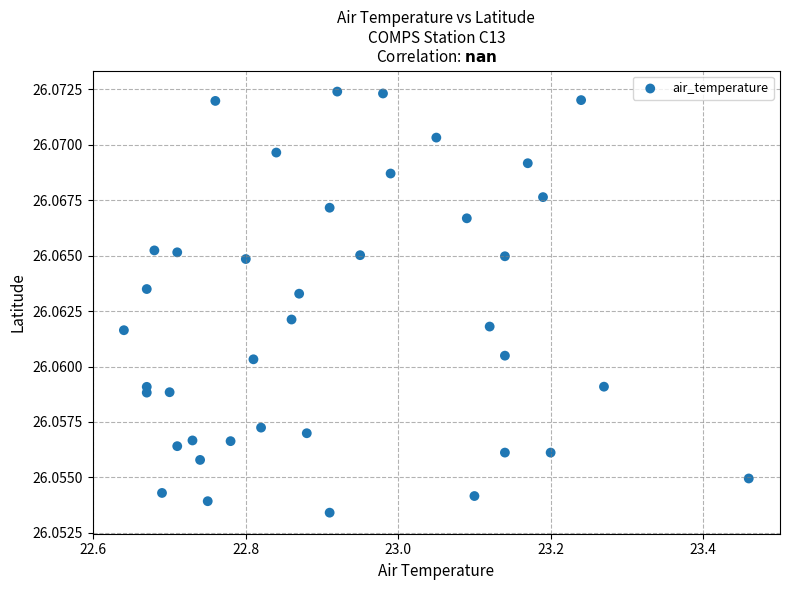

What is the range of X values (max minus min)?

0.8